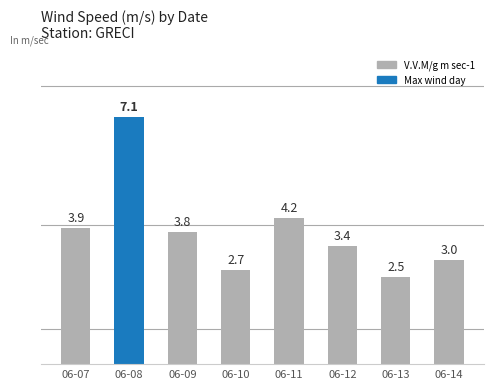

Reading right to left, extract all data points from this chart.

06-14=3.0	06-13=2.5	06-12=3.4	06-11=4.2	06-10=2.7	06-09=3.8	06-08=7.1	06-07=3.9